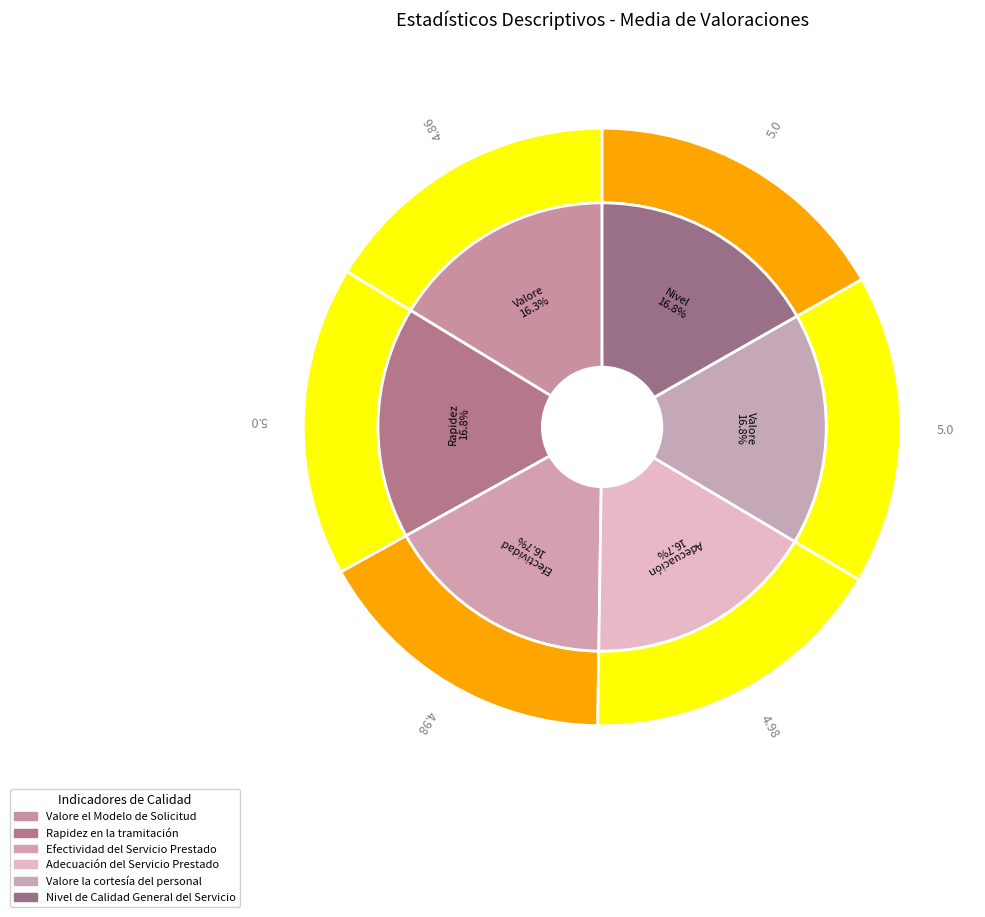

Does Valore la cortesía del personal represent more than half of the total?

No